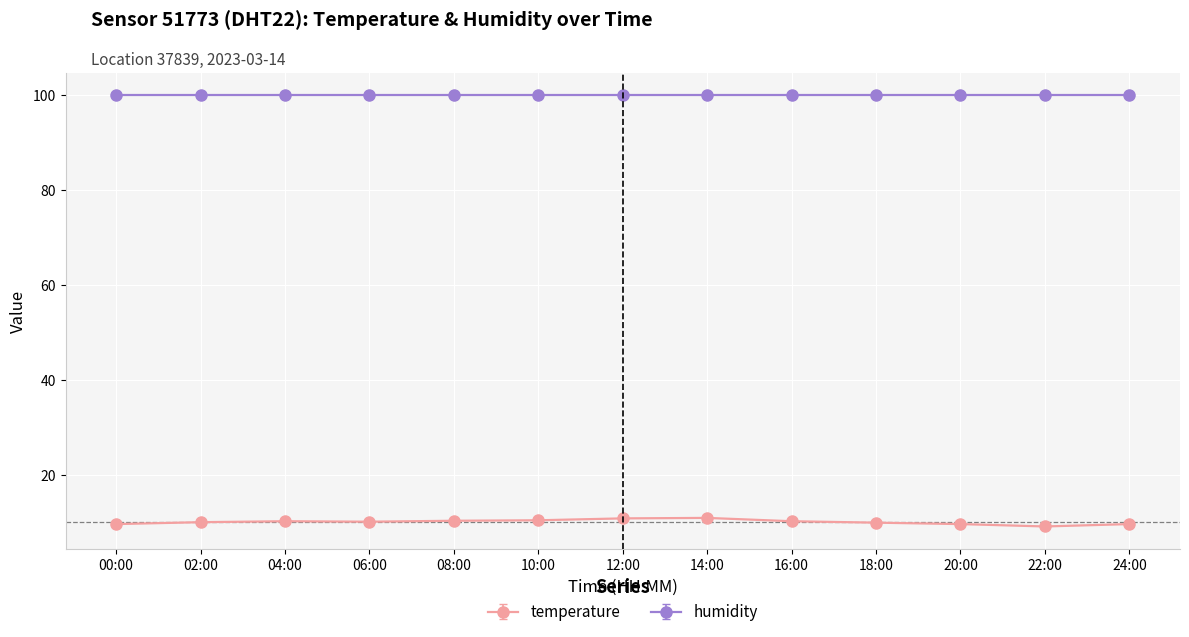

How many lines are shown in the chart?

2